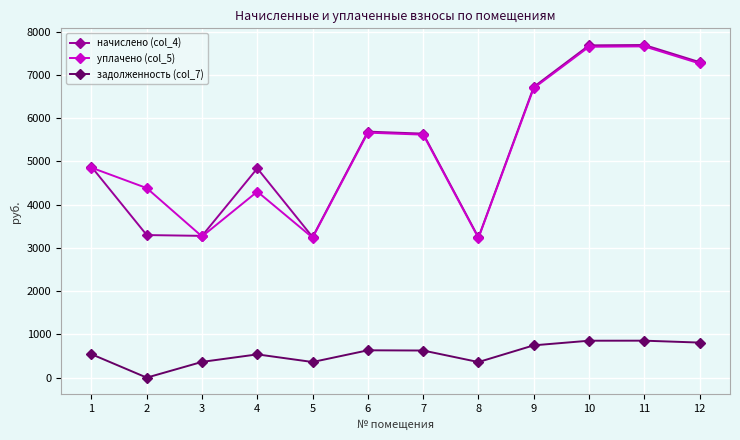

What is the value of the уплачено (col_5) point at the 3rd from the left?

3264.2